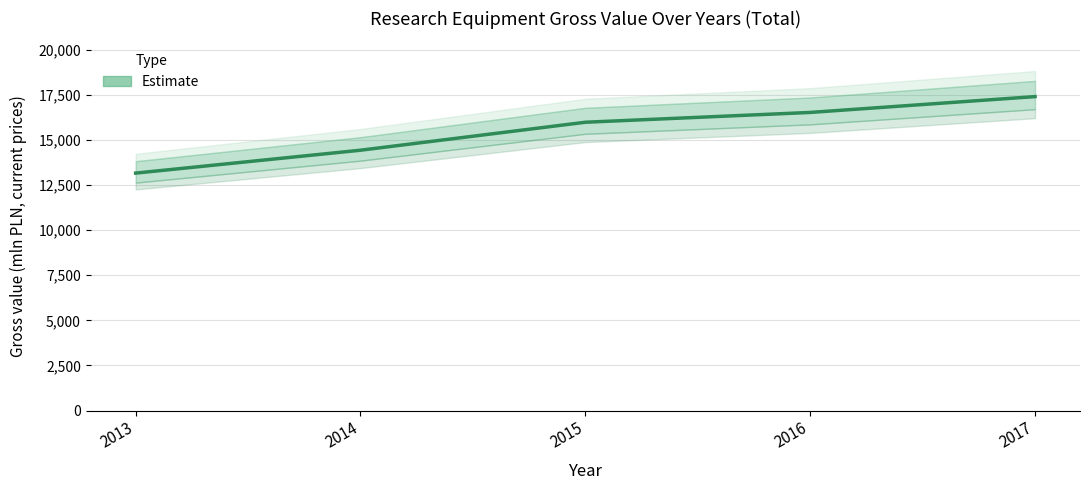

The value at 2015 is 15986.8. True or false?

True